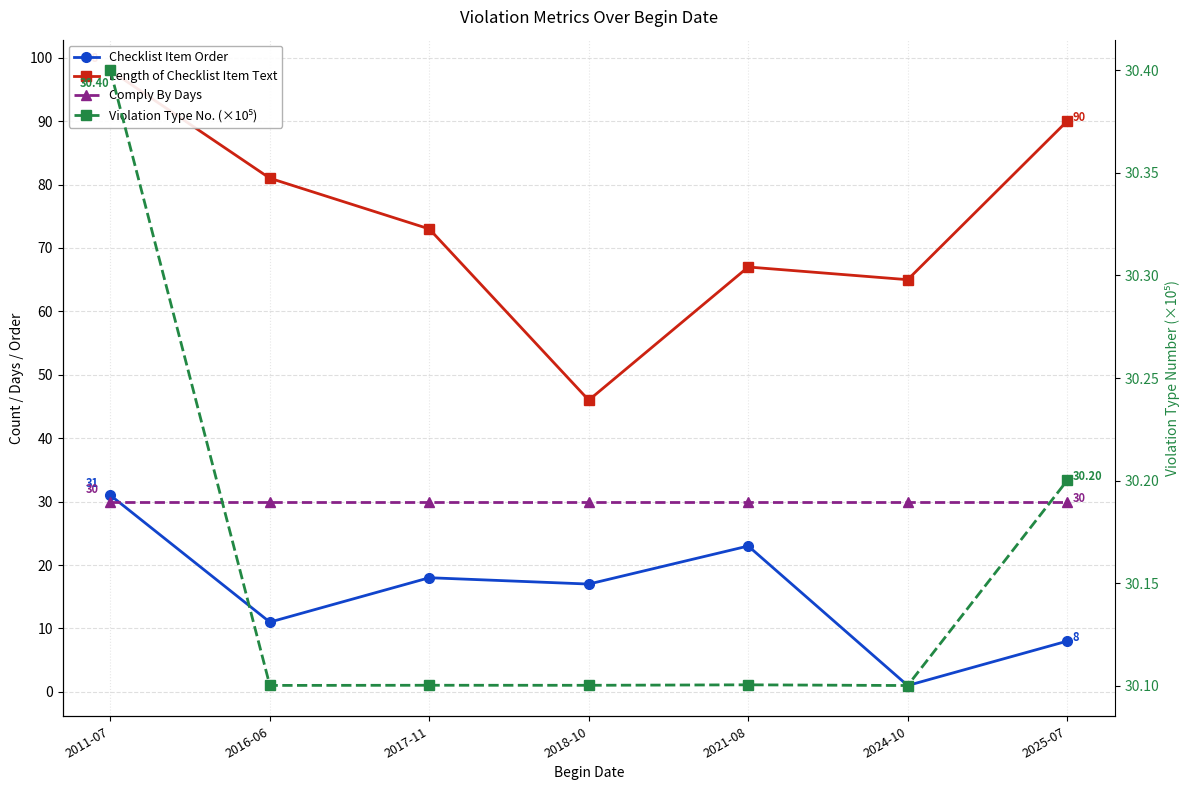

At which category does the chart reach its minimum across all series?

2024-10